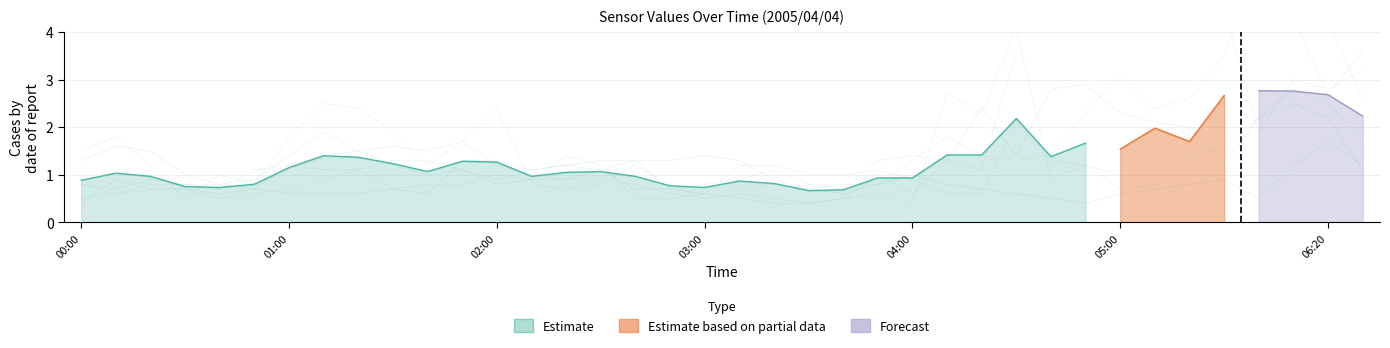

What is the difference between the highest and lowest values at 2005/04/04 03:30?

0.3